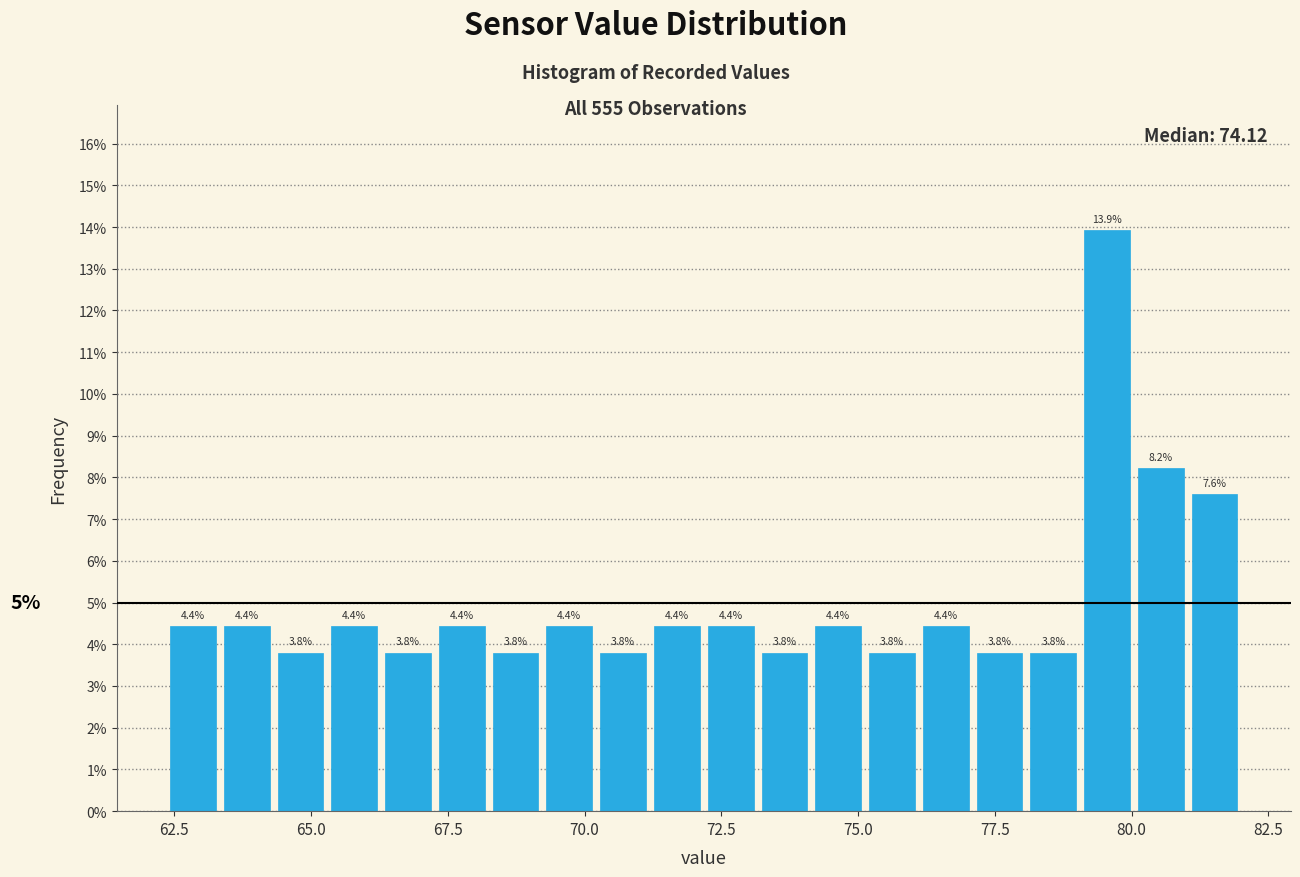

Read against the x-axis, roughly where is the centre of the tallest bar?

79.5